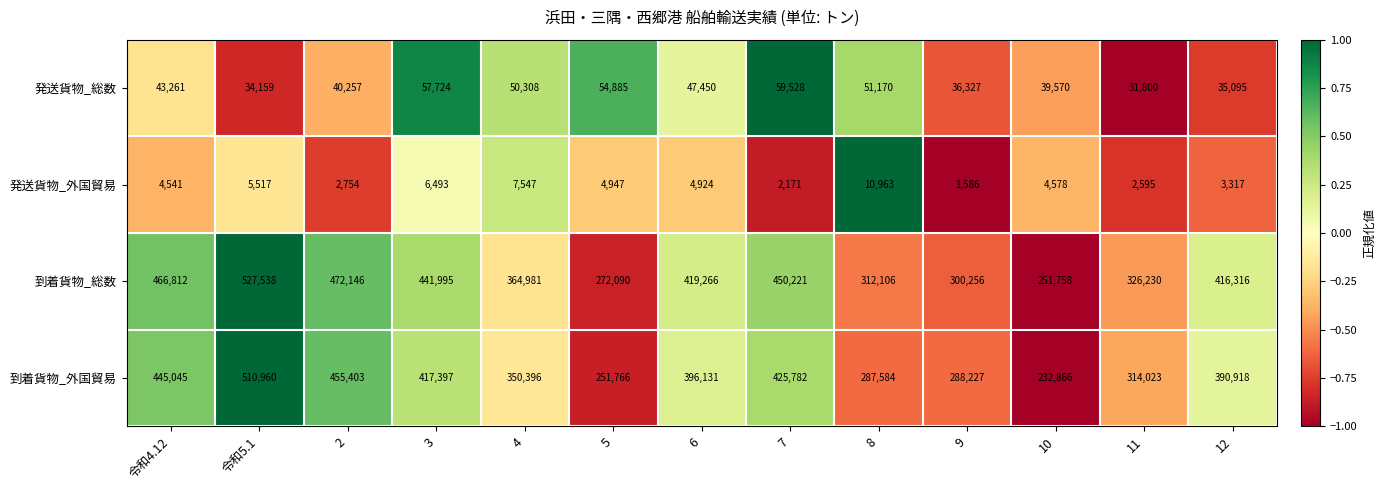

What is the minimum value shown in the chart?

1586